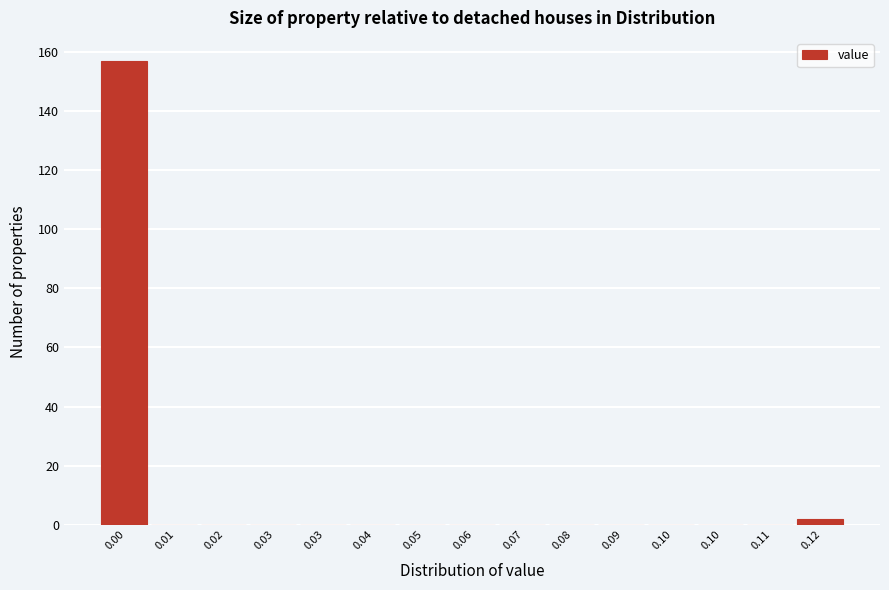

Are the bars horizontal?

No